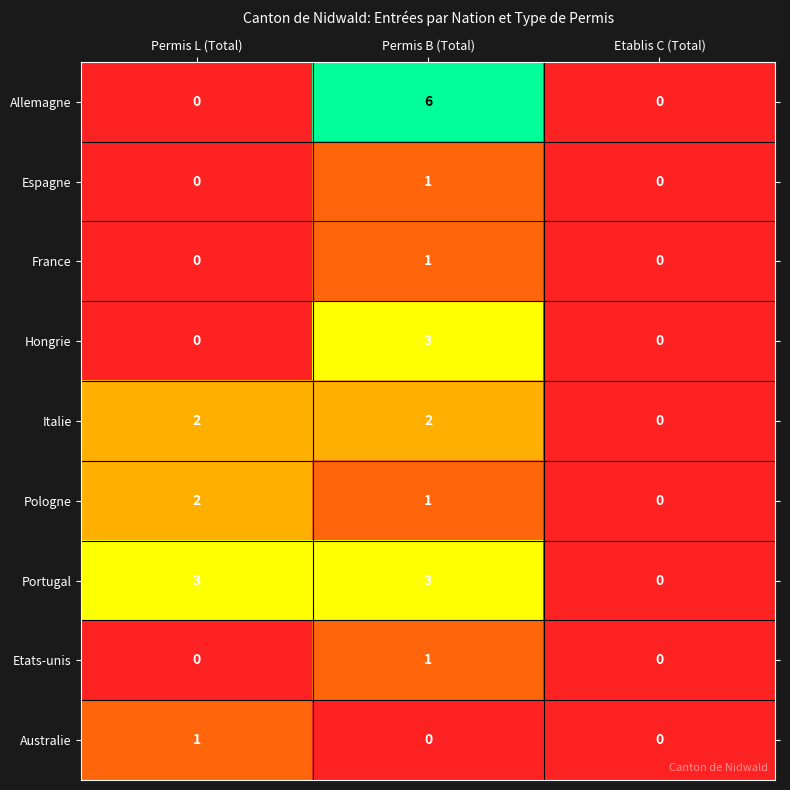

Rank the categories by Pologne value from lowest to highest.

Etablis C (Total), Permis B (Total), Permis L (Total)